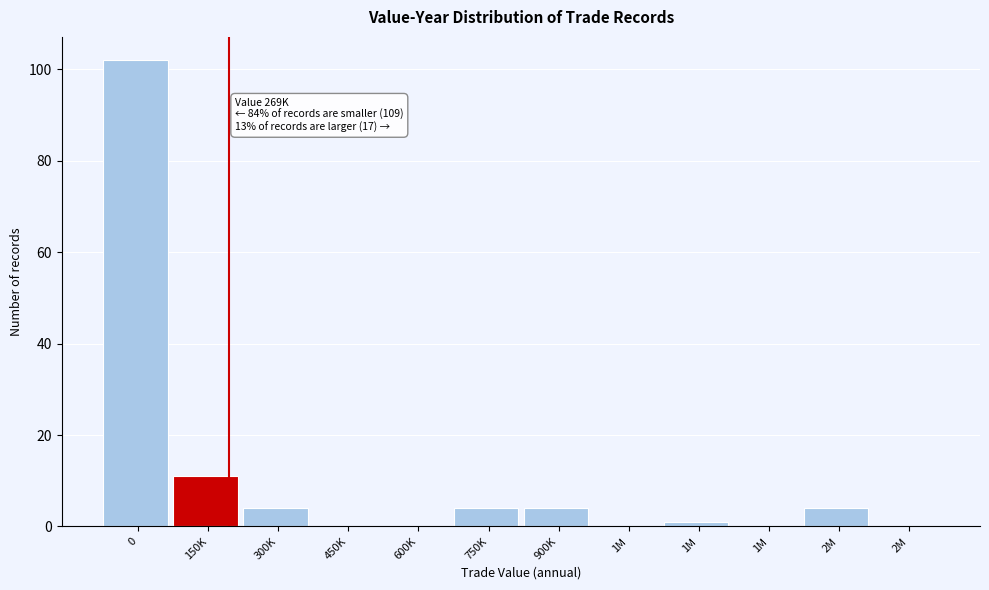

Count the number of data series in this chart.

1